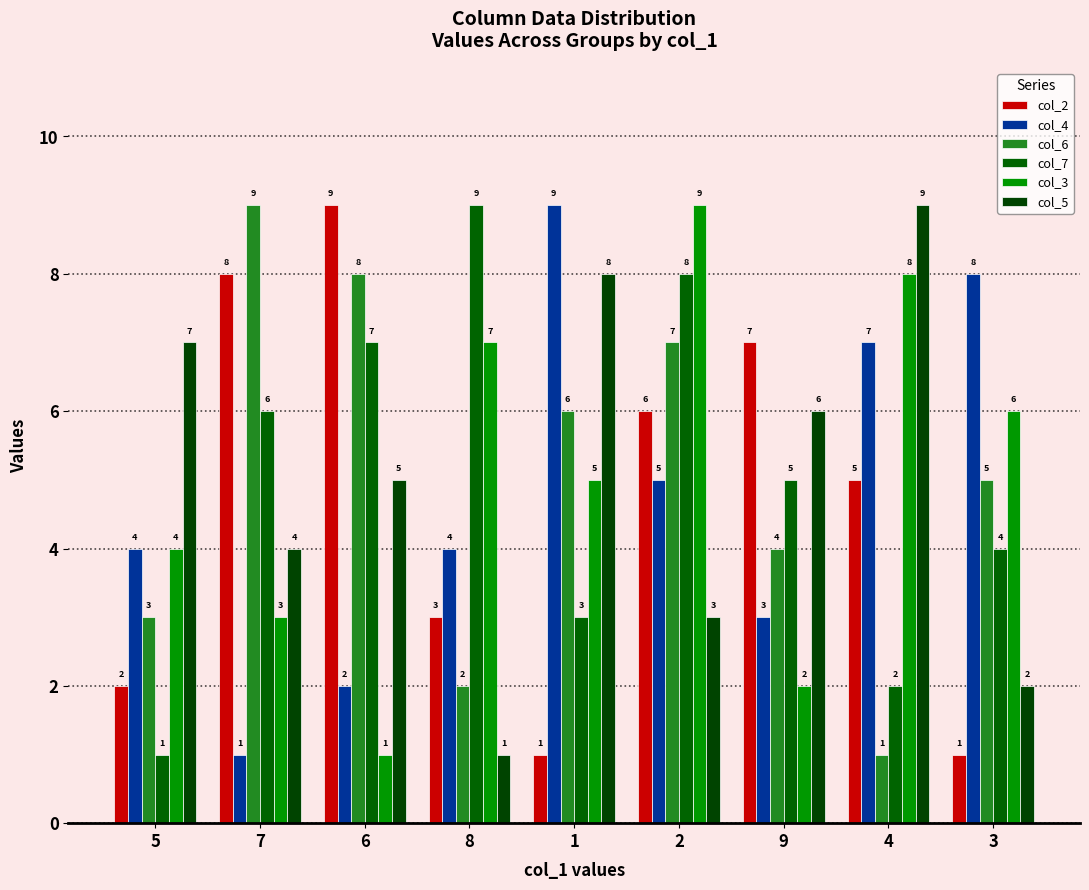

Reading left to right, list all the values displayed in this chart.

col_2: 2	8	9	3	1	6	7	5	1
col_4: 4	1	2	4	9	5	3	7	8
col_6: 3	9	8	2	6	7	4	1	5
col_7: 1	6	7	9	3	8	5	2	4
col_3: 4	3	1	7	5	9	2	8	6
col_5: 7	4	5	1	8	3	6	9	2